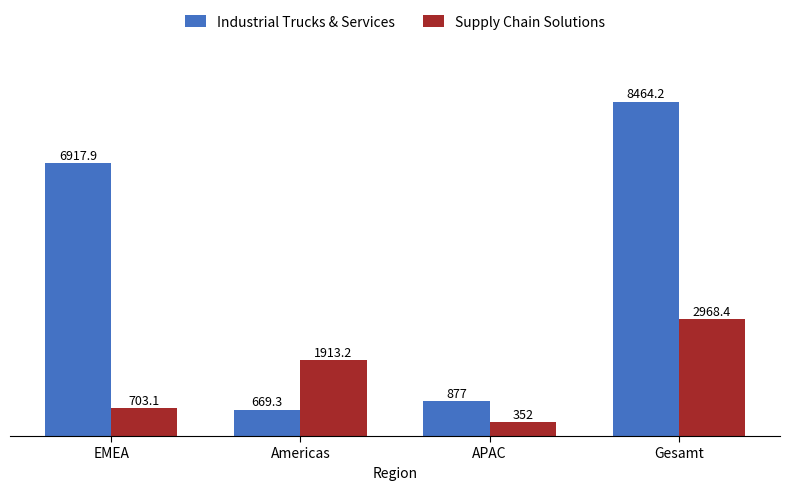

What is the spread (max minus min) of values at Americas?

1243.9